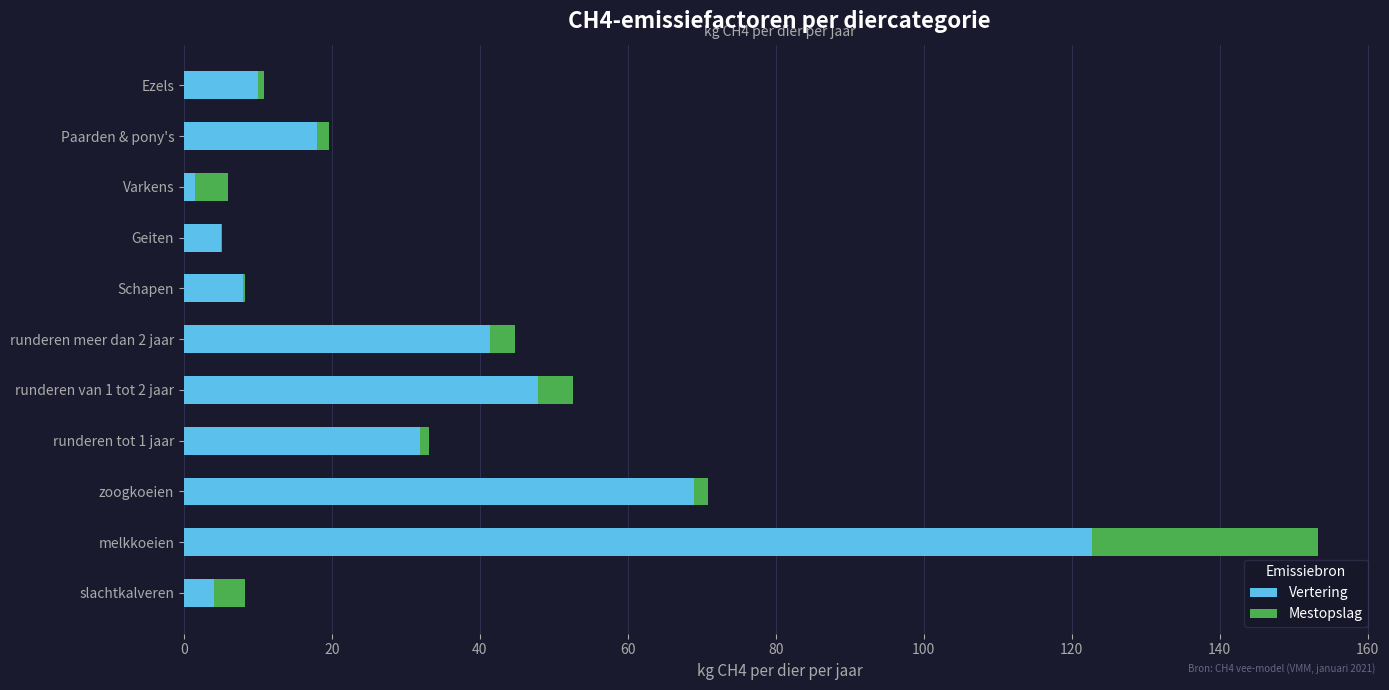

What are all the series names shown in the legend?

Vertering, Mestopslag